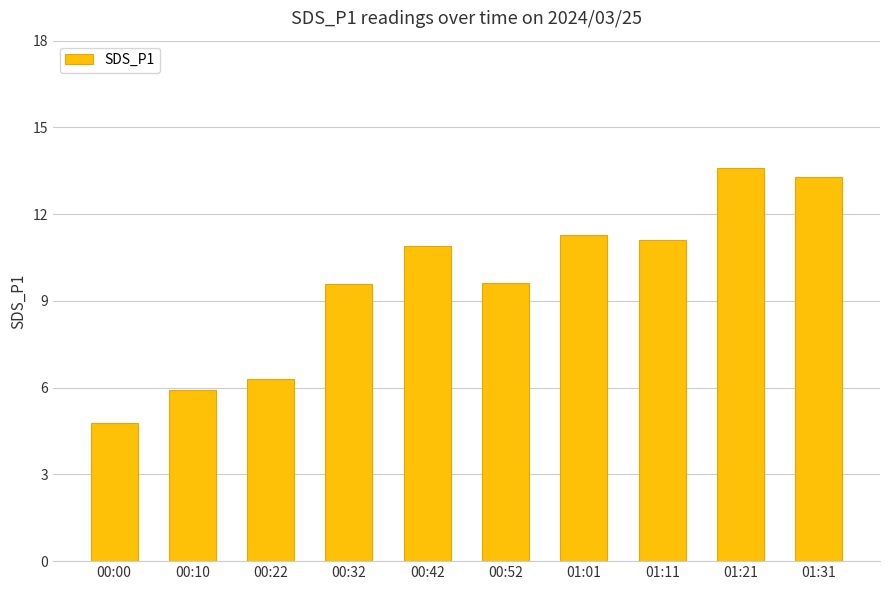

Reading left to right, transcribe all the data shown in this chart.

00:00=4.8	00:10=5.9	00:22=6.3	00:32=9.6	00:42=10.9	00:52=9.6	01:01=11.3	01:11=11.1	01:21=13.6	01:31=13.3